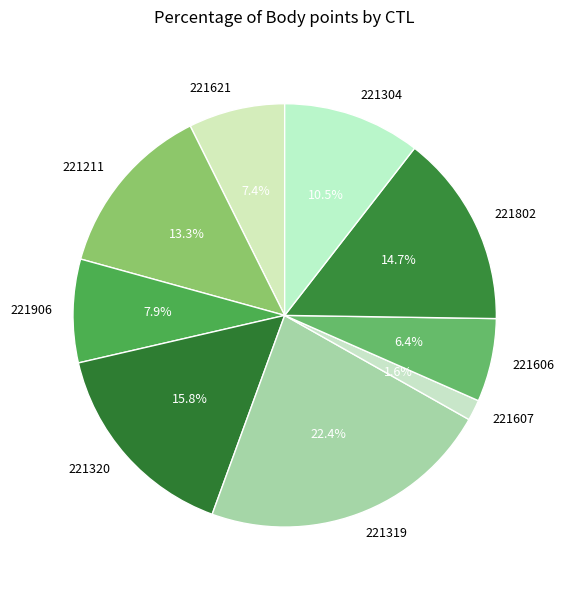

Does 221607 account for over 50% of the chart?

No